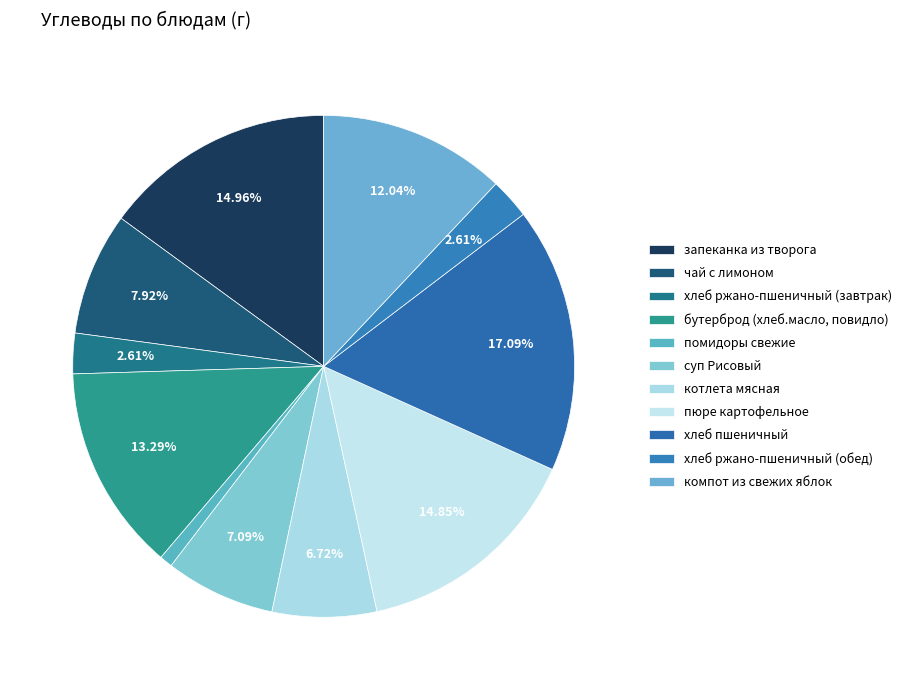

Combined, what portion of the pie is суп Рисовый and компот из свежих яблок?

19.1%